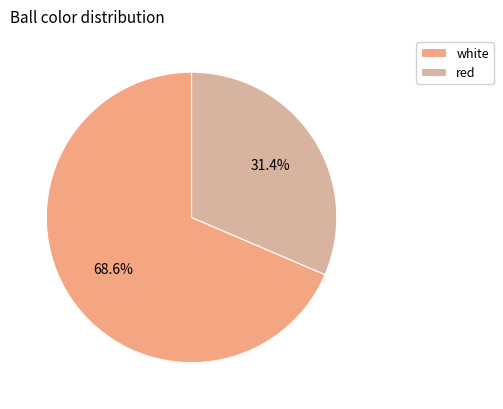

What percentage is the red slice, to the nearest percent?

31%